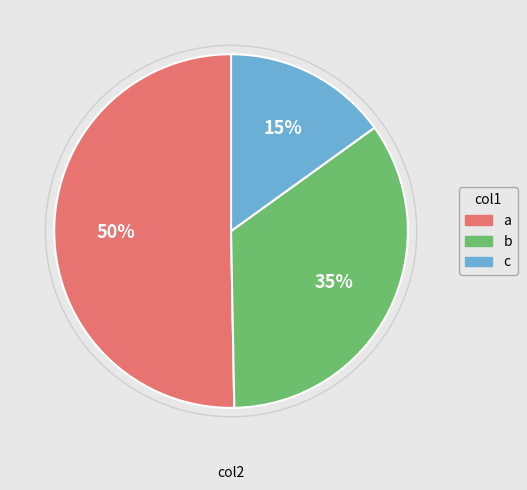

To the nearest percent, what is the average slice percentage?

33%